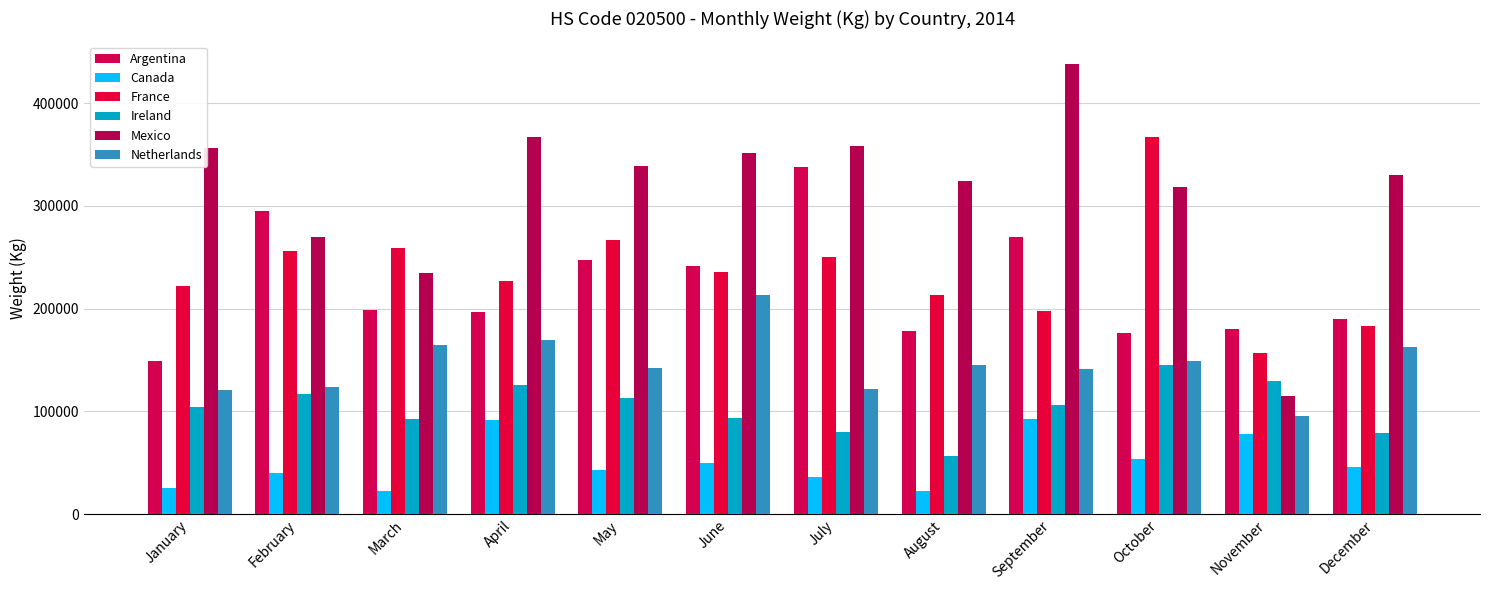

At October, list the series in order from smallest to largest.

Canada, Ireland, Netherlands, Argentina, Mexico, France